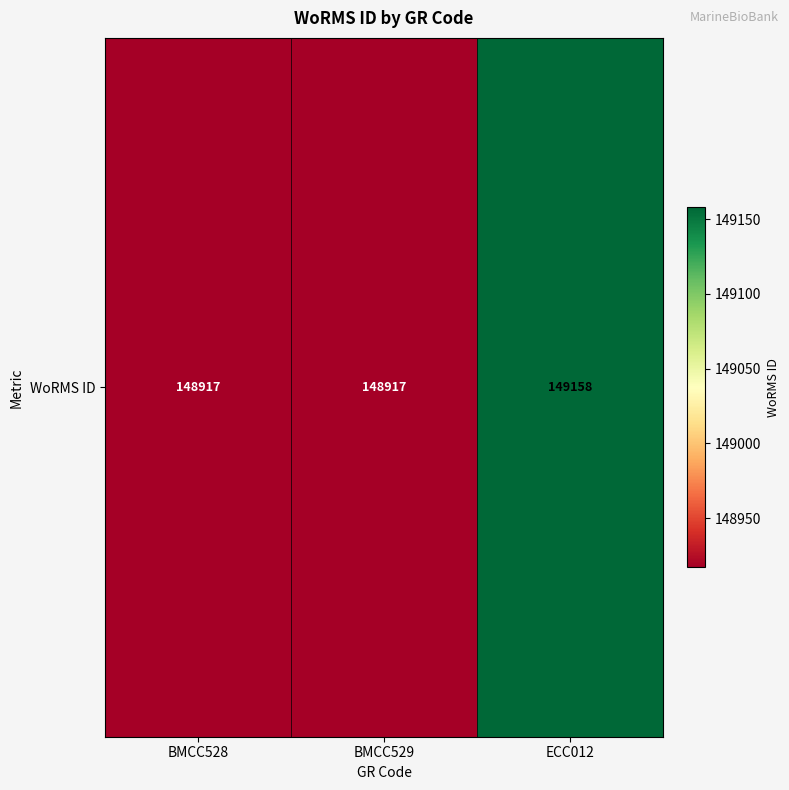

List the labels in order of value, largest first.

ECC012, BMCC528, BMCC529